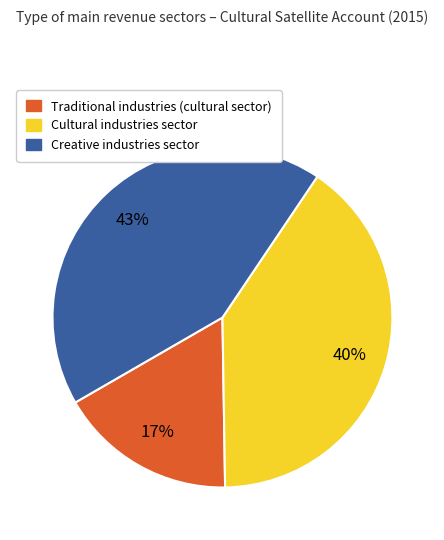

Is there a majority slice in this chart?

No